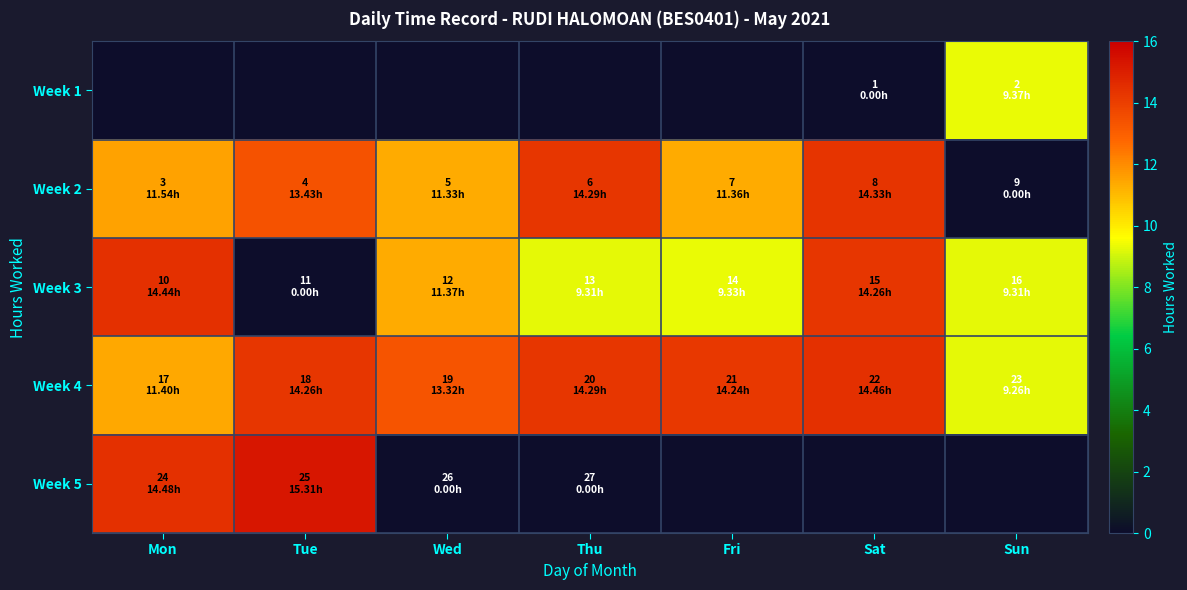

At which category does the chart reach its minimum across all series?

Sat